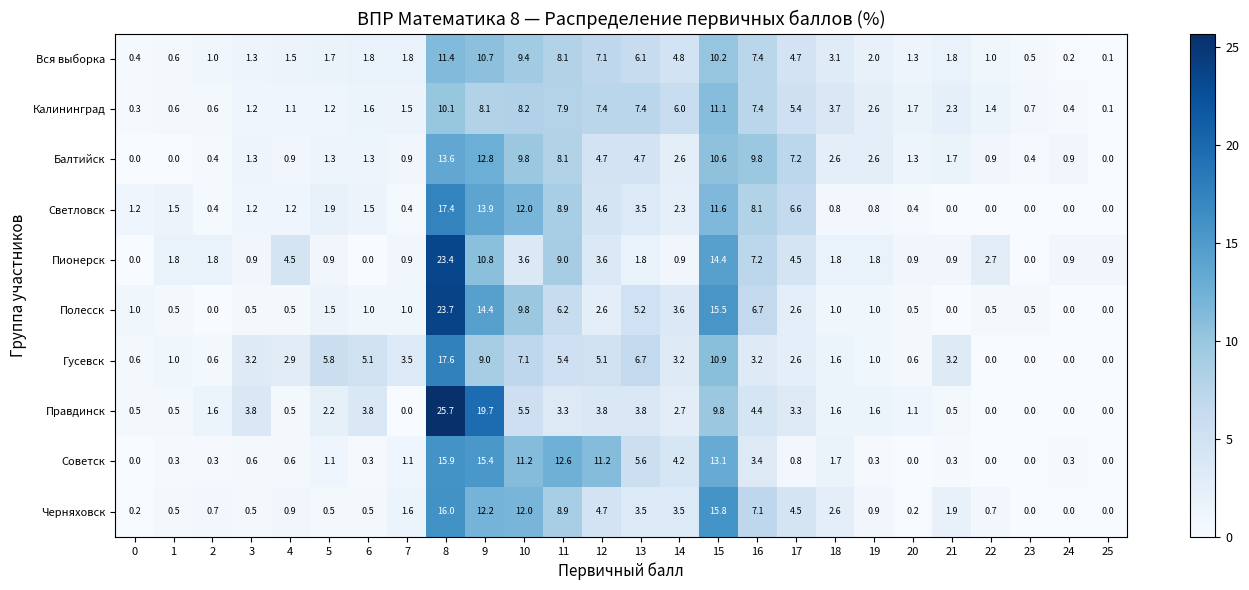

Is the value of Правдинск at 0 greater than the value of Балтийск at 6?

No